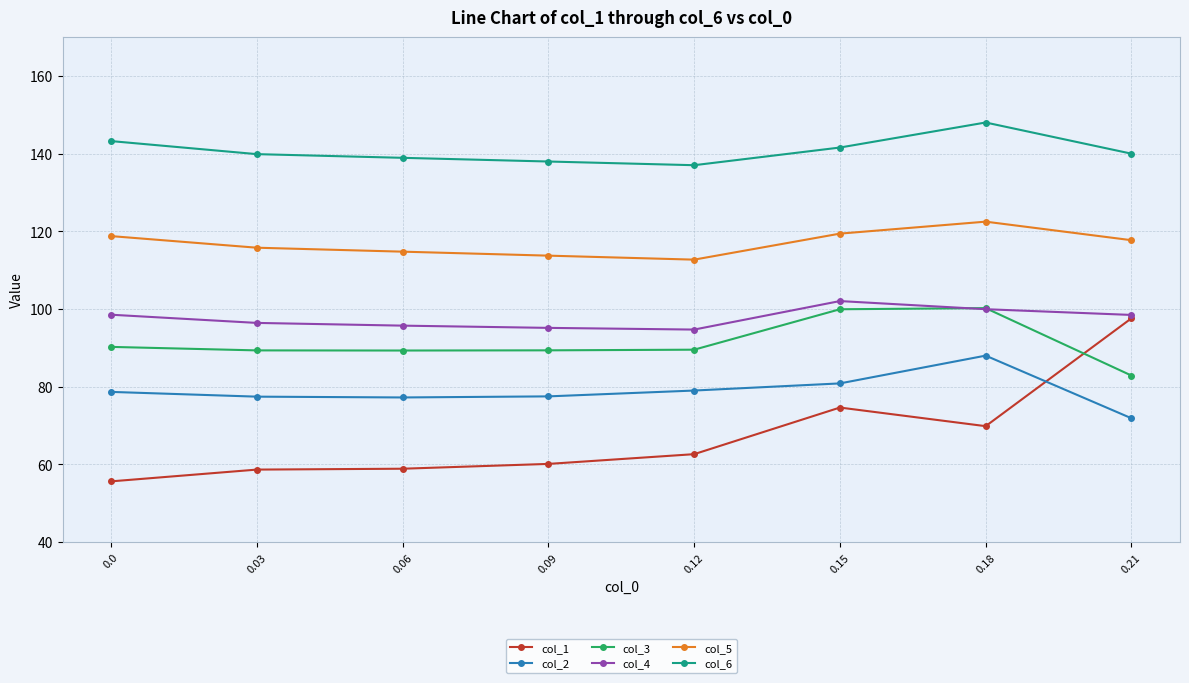

What is the value of the col_1 point at the 4th from the left?

60.1